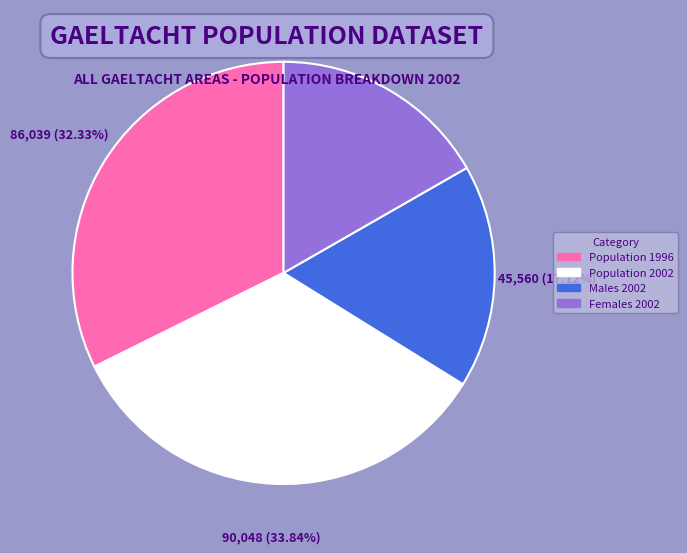

Combined, do Population 1996 and Females 2002 account for over 50%?

No